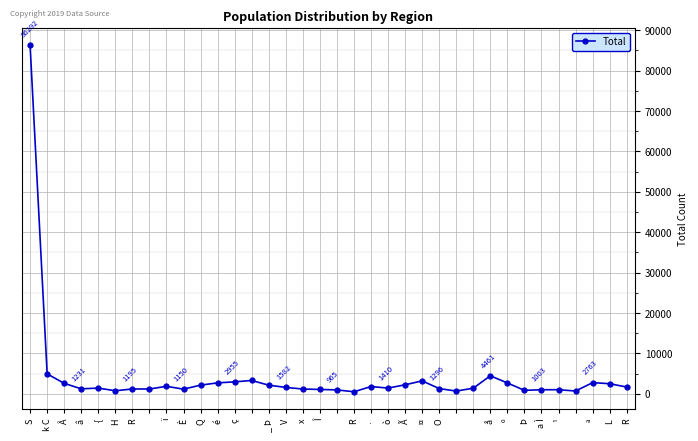

How many lines are shown in the chart?

1